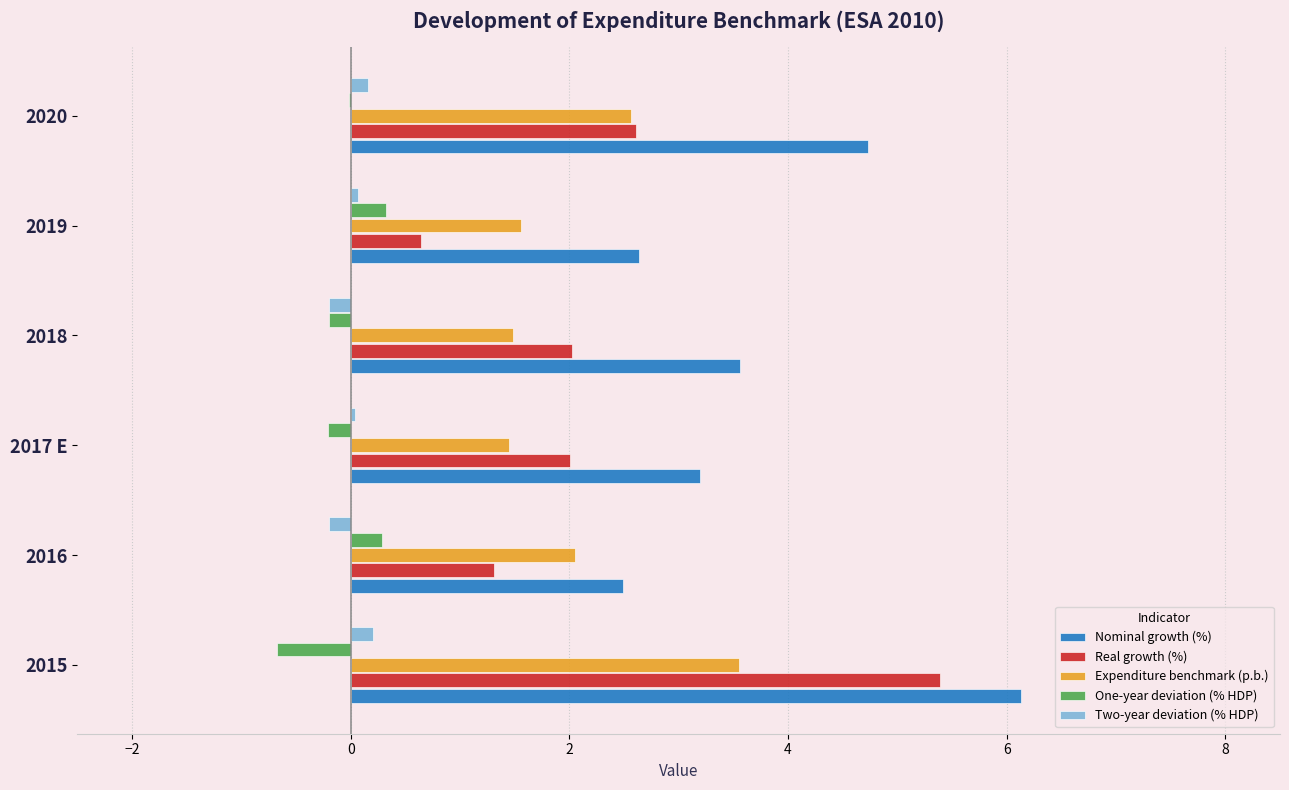

What is the highest value of the Expenditure benchmark (p.b.) series?

3.6